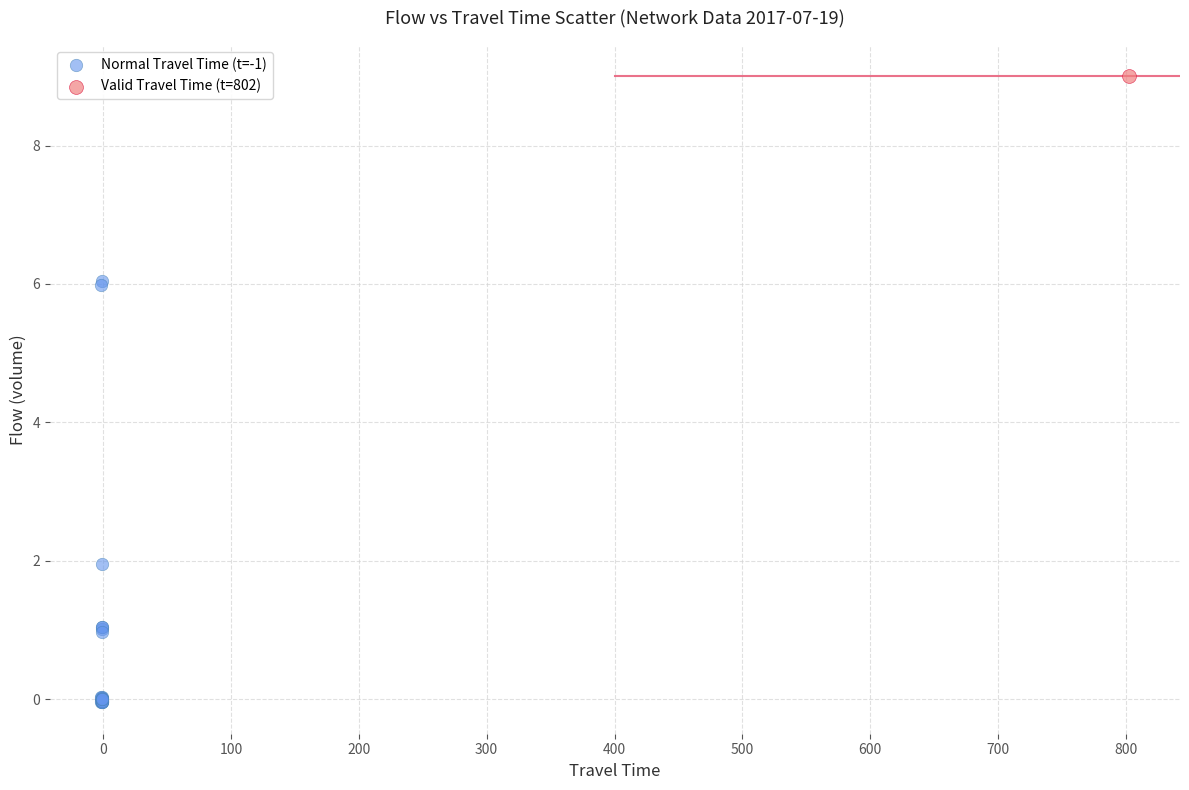

What are all the series names shown in the legend?

Normal Travel Time (t=-1), Valid Travel Time (t=802)